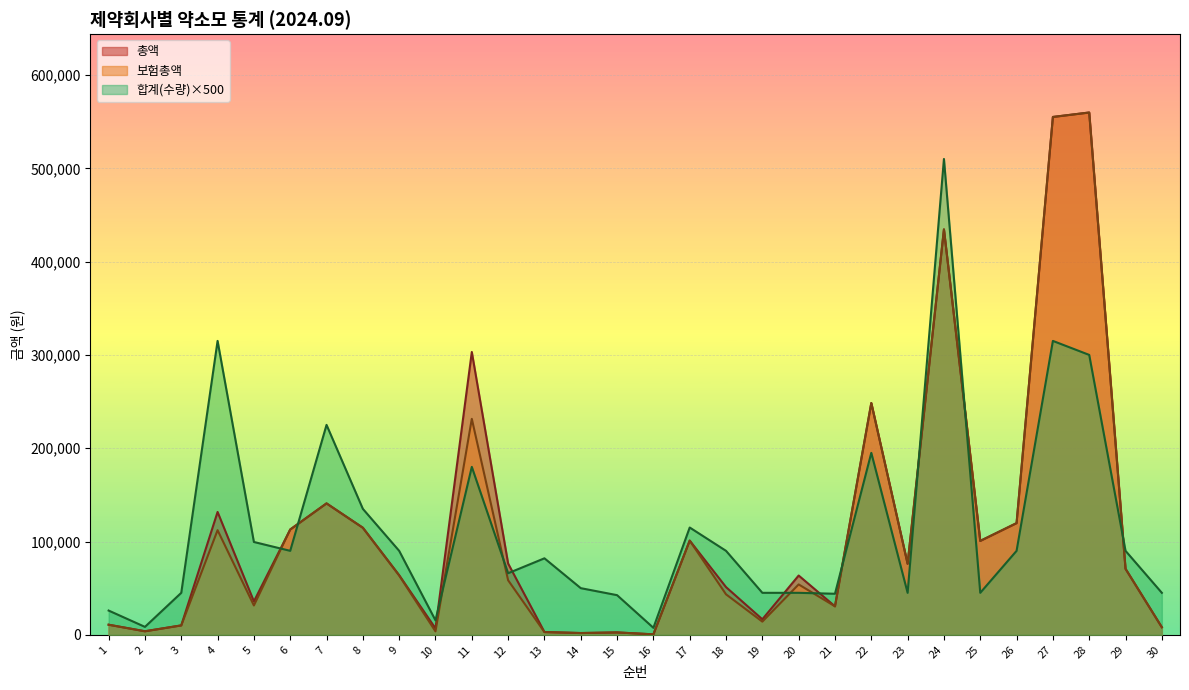

True or false: 보험총액 has a value of 3757 at 2.

True